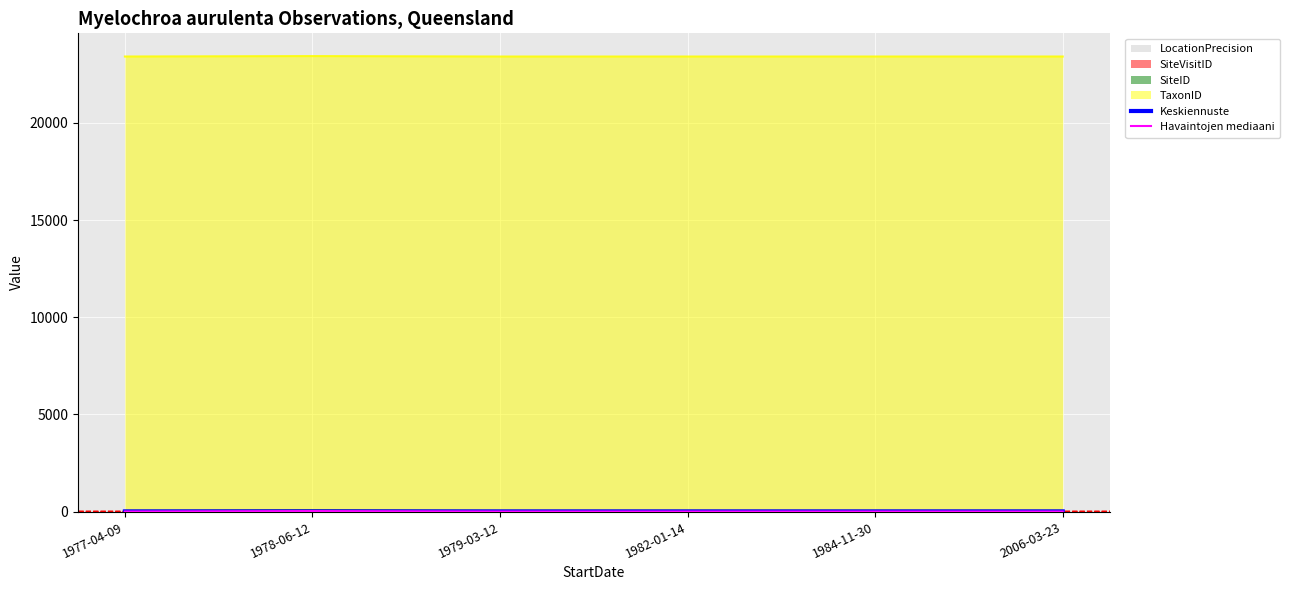

Between 1978-06-12 and 1977-04-09, which is larger?

1977-04-09